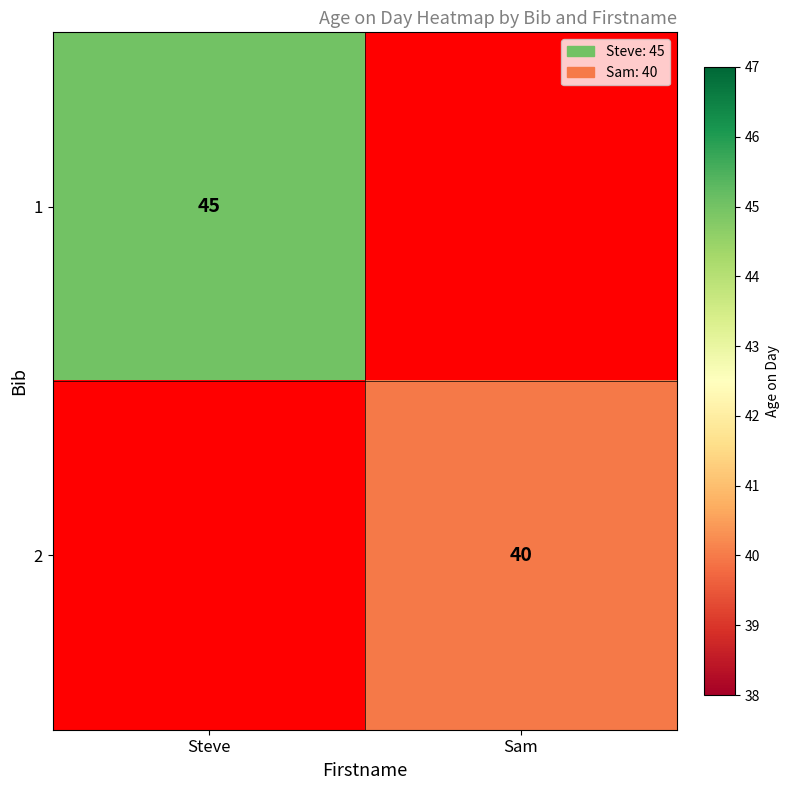

Is it true that 2 equals 40 at Sam?

True